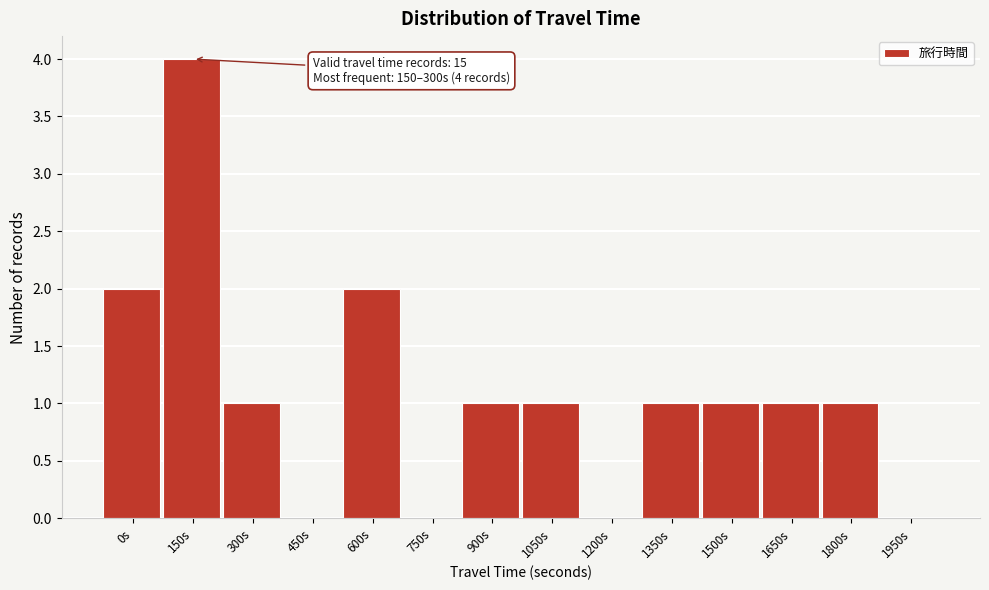

Reading left to right, transcribe all the data shown in this chart.

0s=2	150s=4	300s=1	450s=0	600s=2	750s=0	900s=1	1050s=1	1200s=0	1350s=1	1500s=1	1650s=1	1800s=1	1950s=0